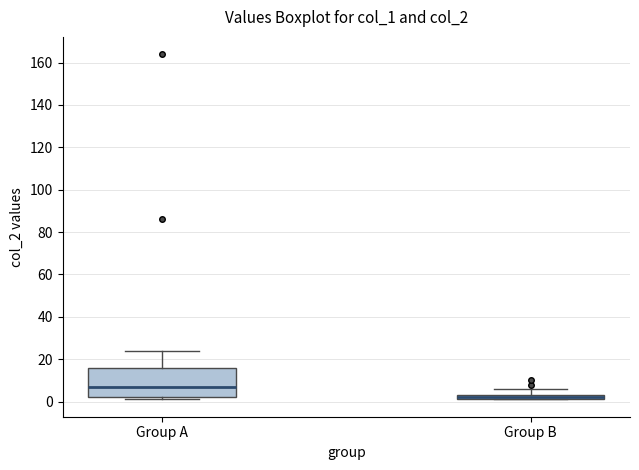

Where does the upper whisker of the box for Group B end on the y-axis? The values are not printed on the chart, so give them approximately, as read against the axis.

6